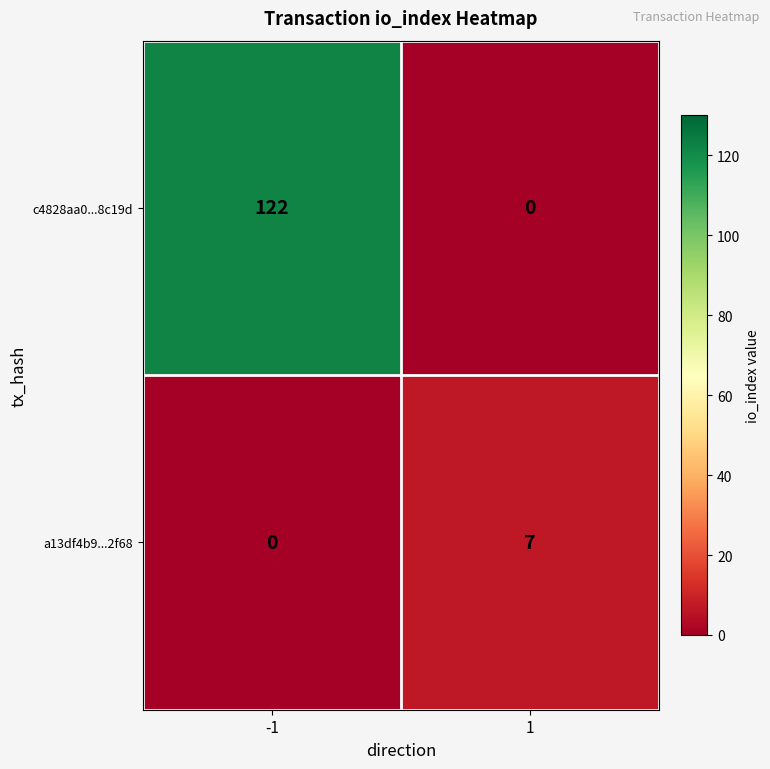

What is the difference between the maximum and minimum values in the a13df4b9...2f68 series?

7